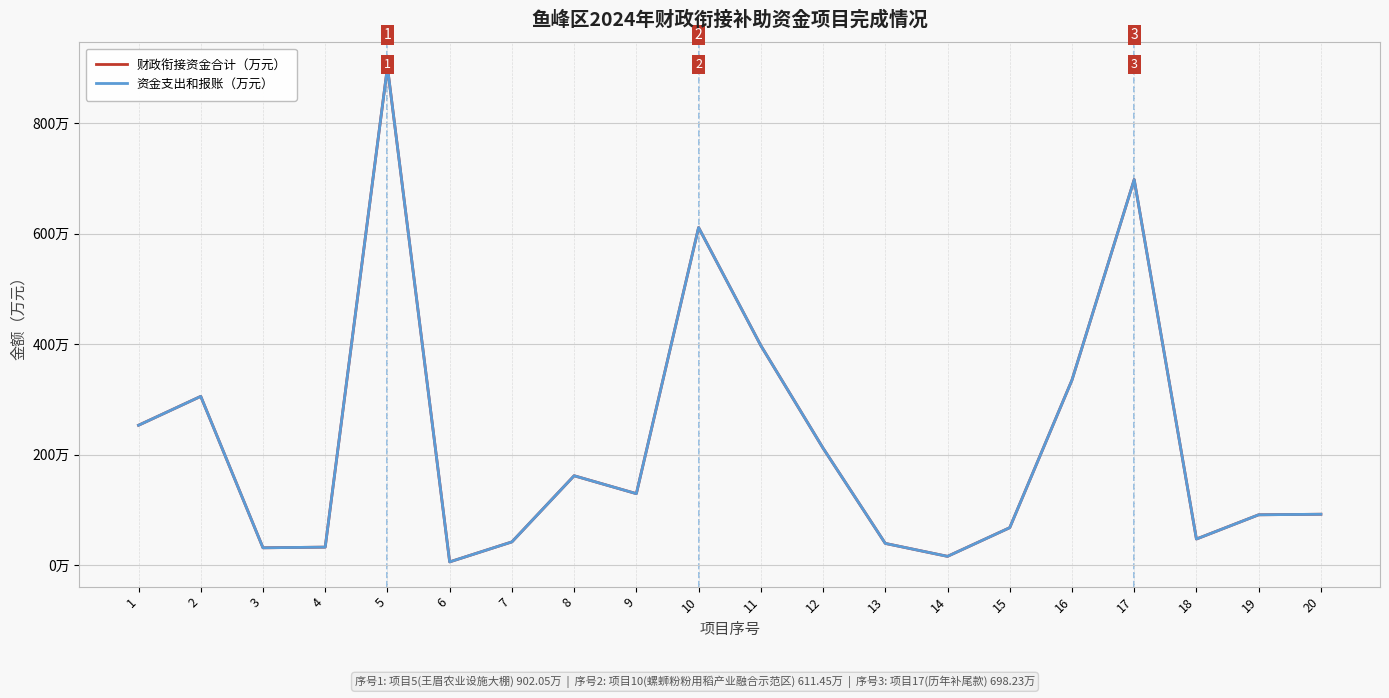

In 资金支出和报账（万元）, how many points are higher than both neighbors (excluding endpoints)?

5